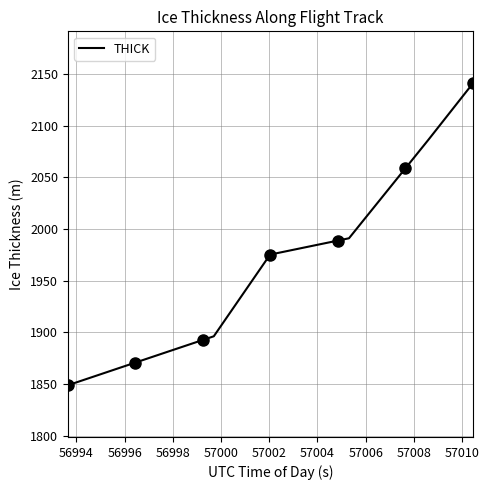

What is the maximum value for THICK?

2141.1